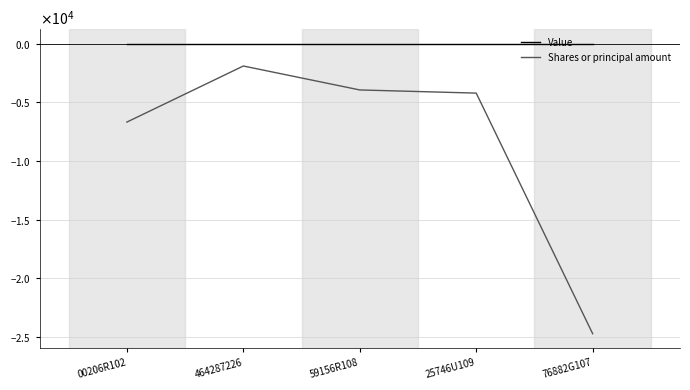

At 00206R102, list the series in order from largest to smallest.

Value, Shares or principal amount